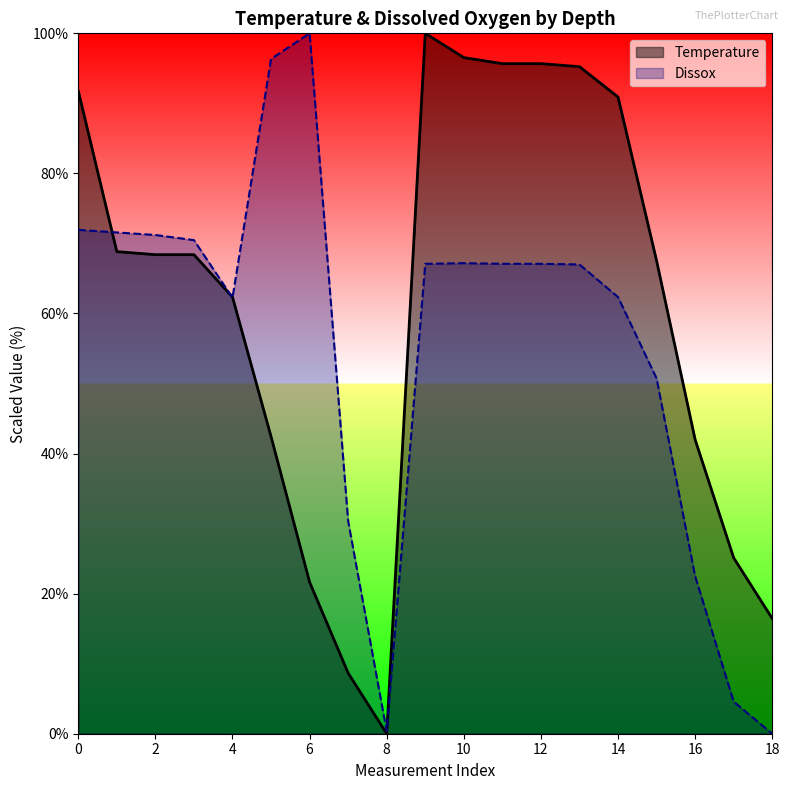

True or false: Temperature has a value of 52.7 at 10.

False